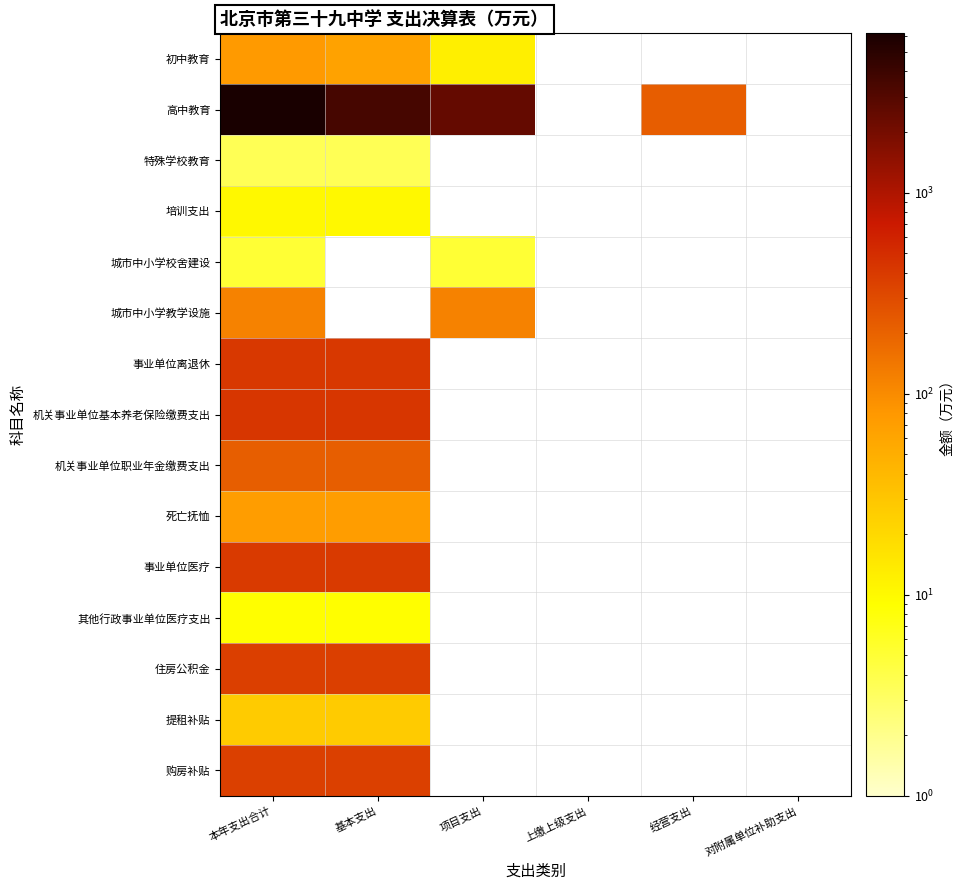

At which category does the chart reach its minimum across all series?

本年支出合计